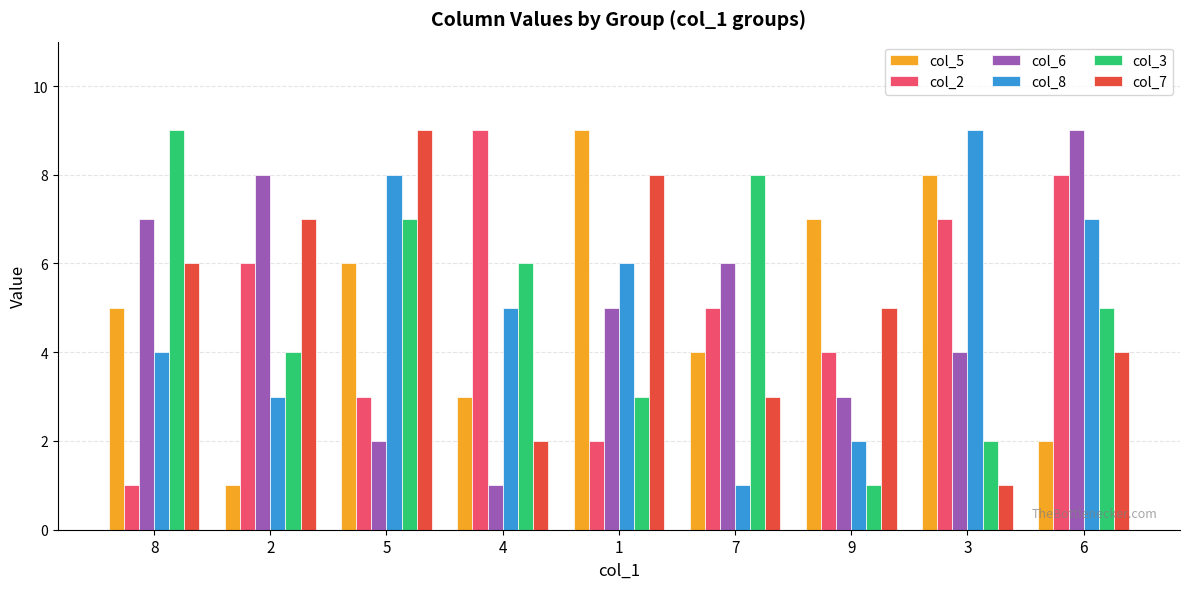

Reading right to left, transcribe all the data shown in this chart.

col_5: 2	8	7	4	9	3	6	1	5
col_2: 8	7	4	5	2	9	3	6	1
col_6: 9	4	3	6	5	1	2	8	7
col_8: 7	9	2	1	6	5	8	3	4
col_3: 5	2	1	8	3	6	7	4	9
col_7: 4	1	5	3	8	2	9	7	6